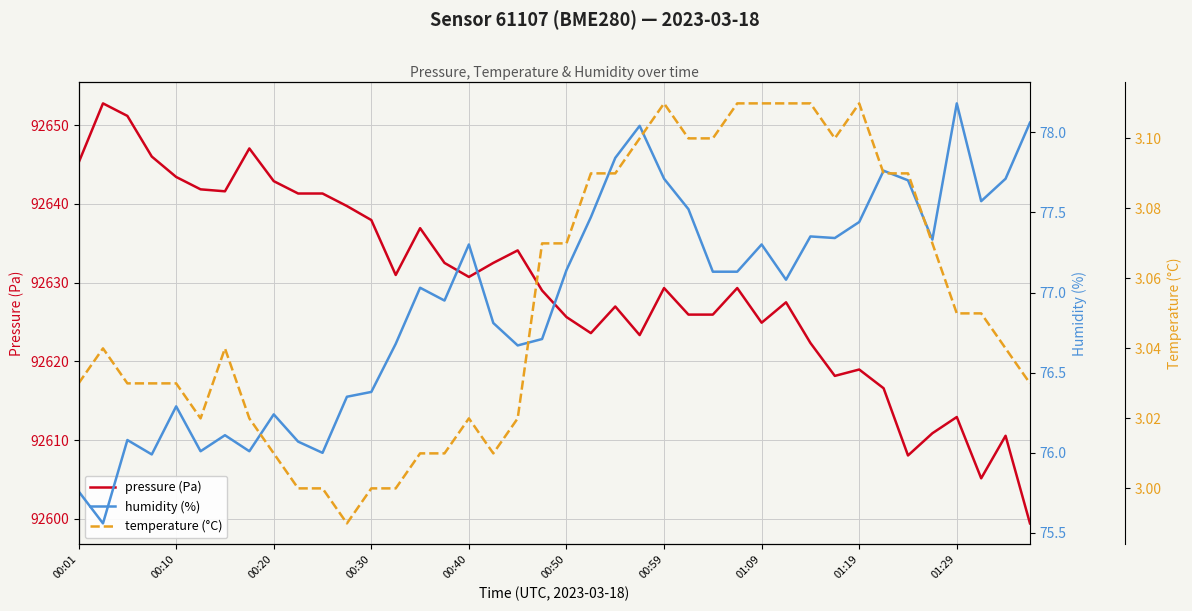

How many values in the temperature (°C) series exceed 3?

35